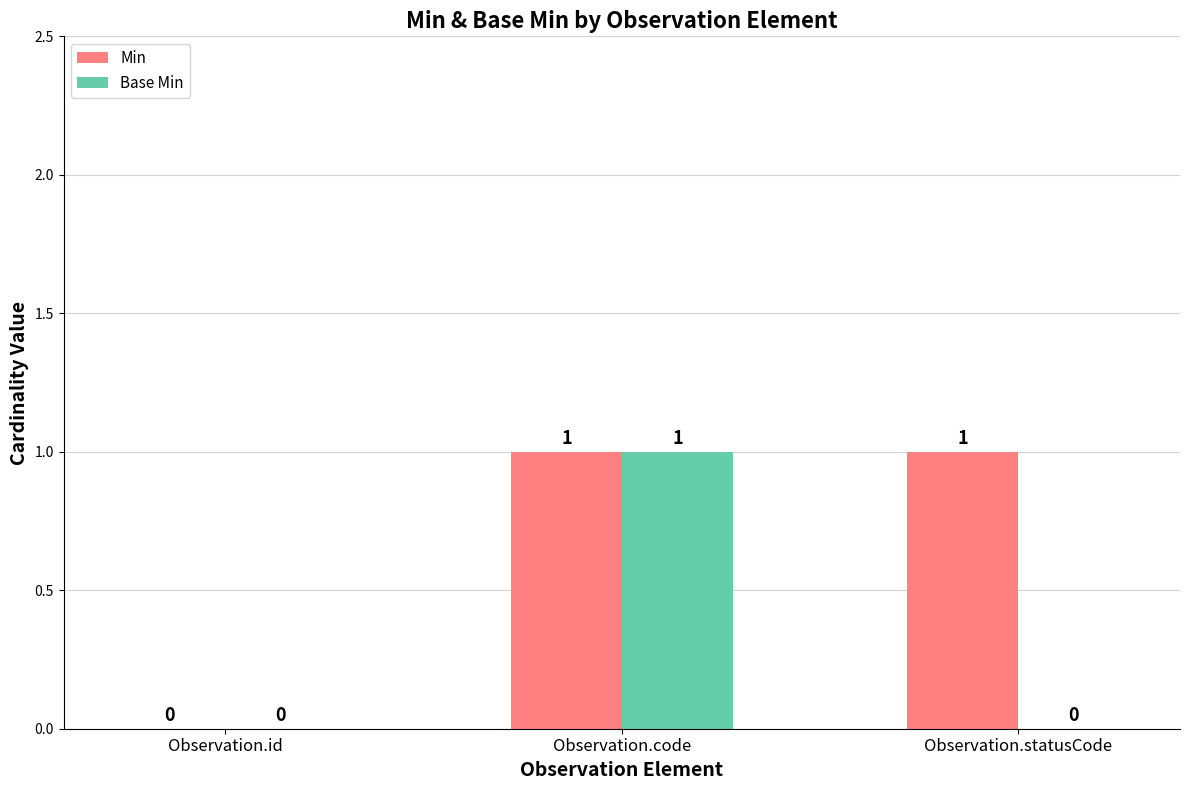

At which category is the sum across all series the highest?

Observation.code